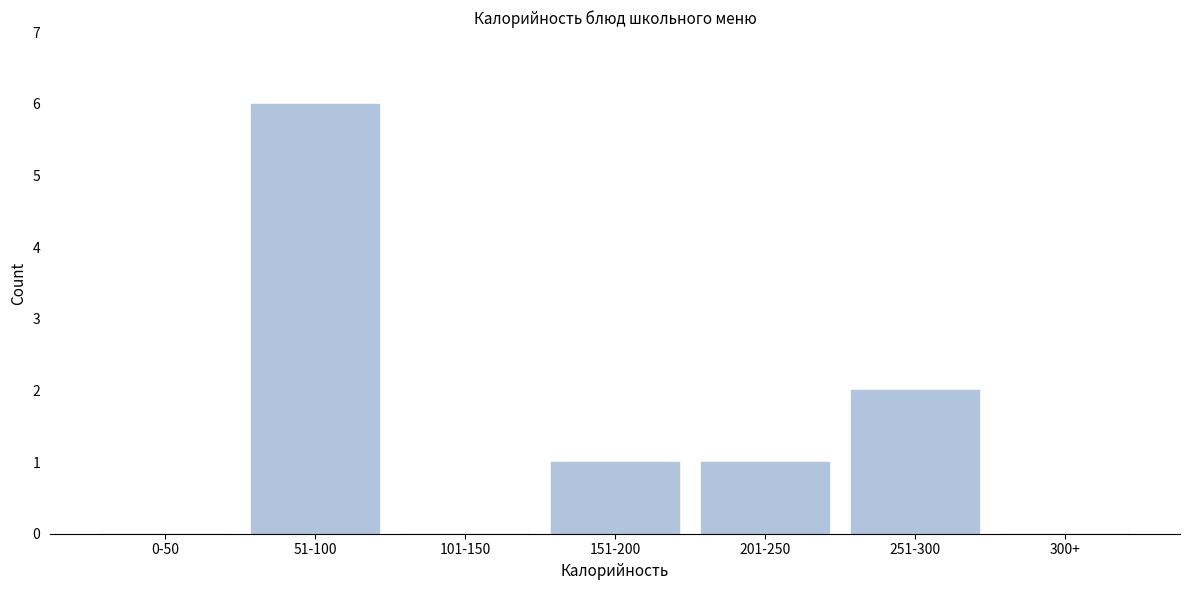

Reading right to left, what are all the values shown in this chart?

300+=0	251-300=2	201-250=1	151-200=1	101-150=0	51-100=6	0-50=0